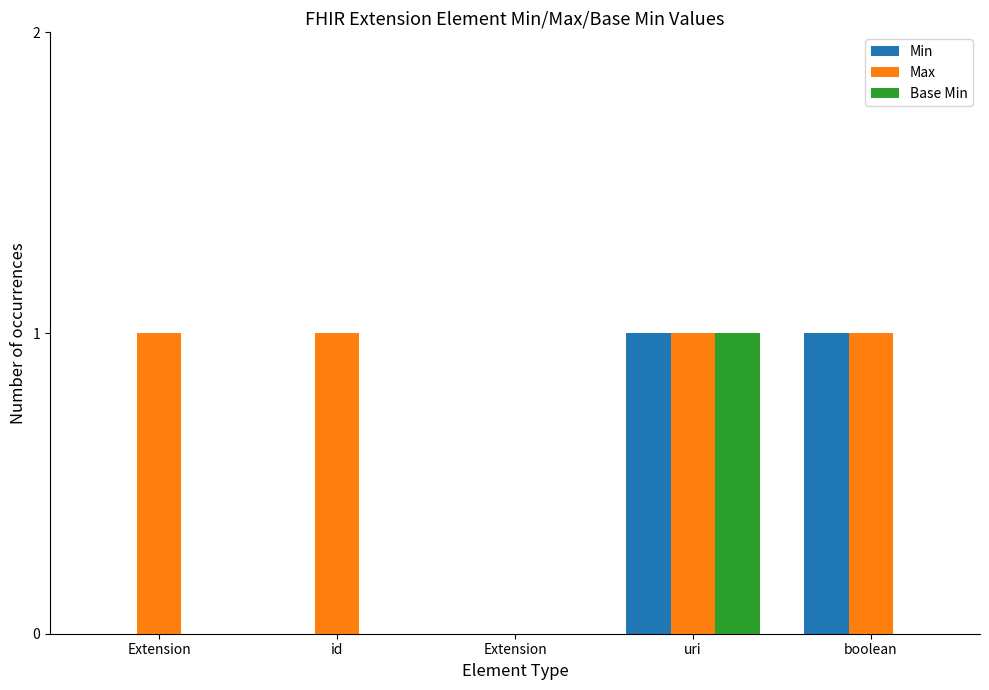

What are all the series names shown in the legend?

Min, Max, Base Min